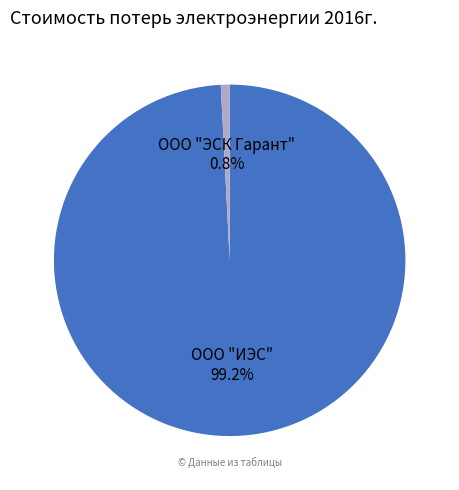

To the nearest percent, what is the difference between the ООО "ЭСК Гарант" and ООО "ИЭС" slice percentages?

98%